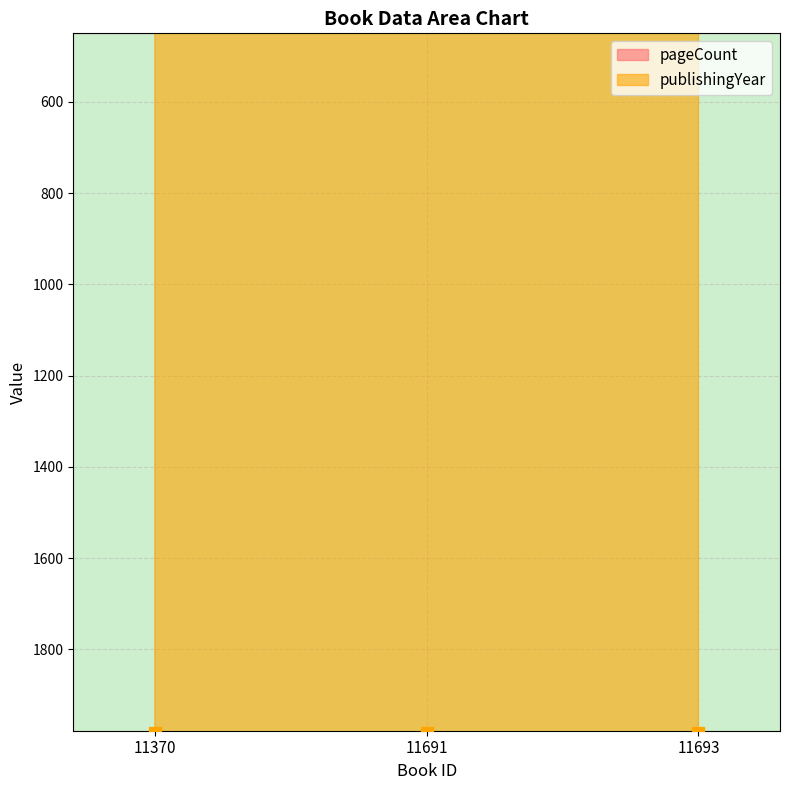

What is the value of the publishingYear point at the 3rd from the left?

1982